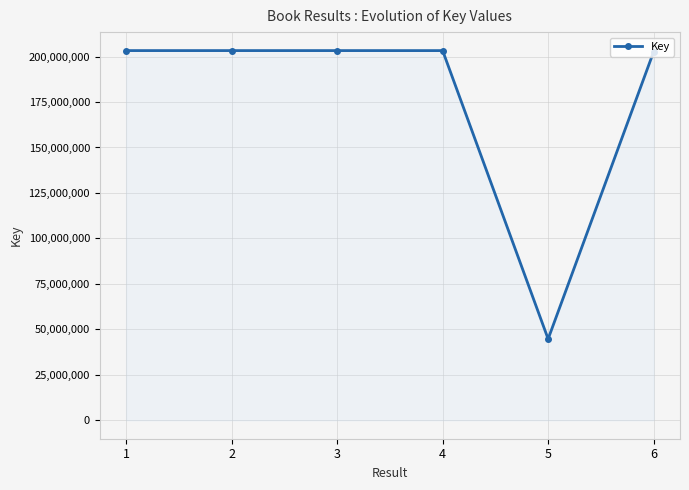

Approximately how many times larger is the value at 3 compared to 6?

1.0